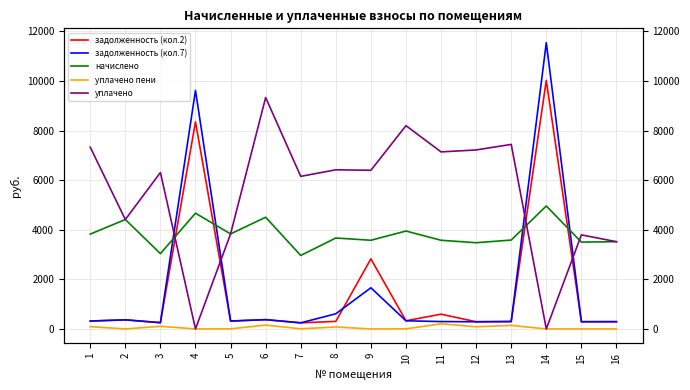

How many series are shown in this chart?

5